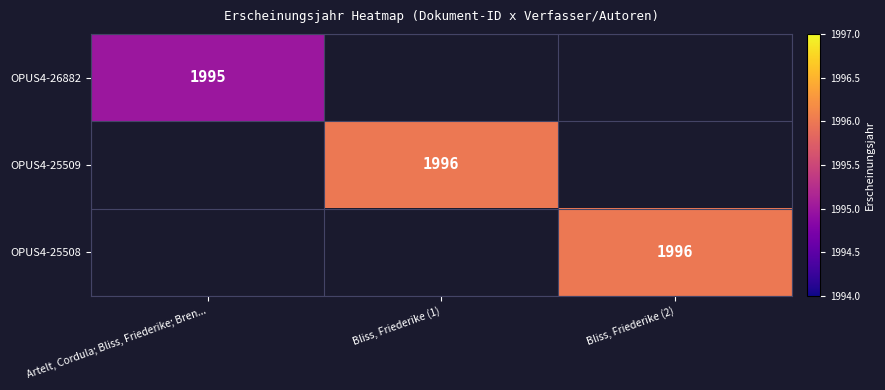

The OPUS4-26882 series shows 1041 at Artelt, Cordula; Bliss, Friederike; Bren.... True or false?

False